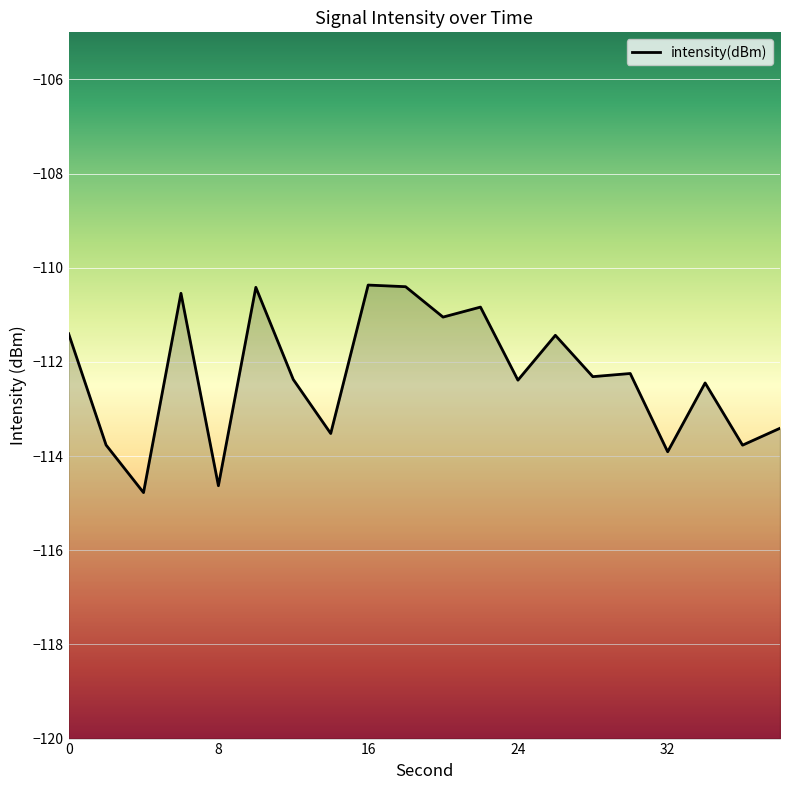

What is the value of the 6th point from the left?

-110.4